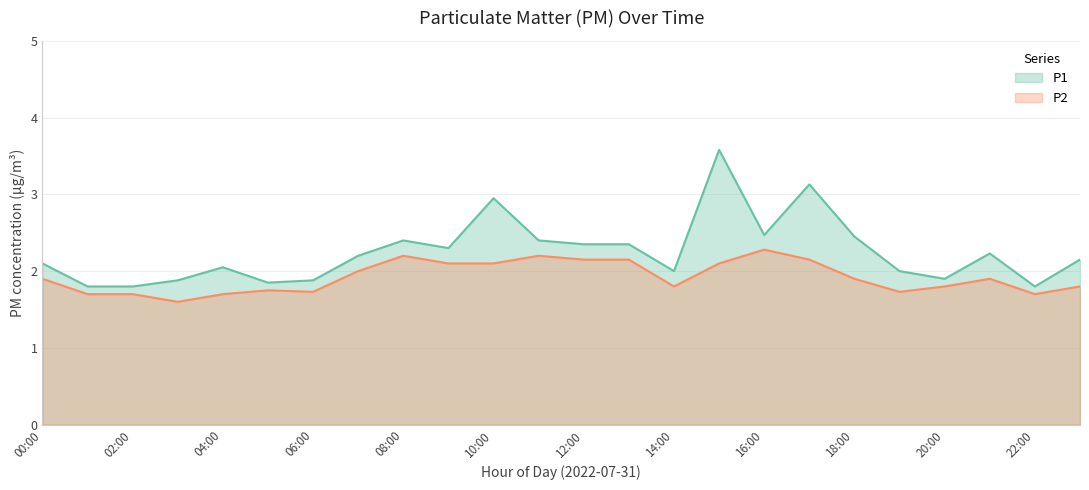

What is the value of the P2 point at the 12th from the left?

2.2